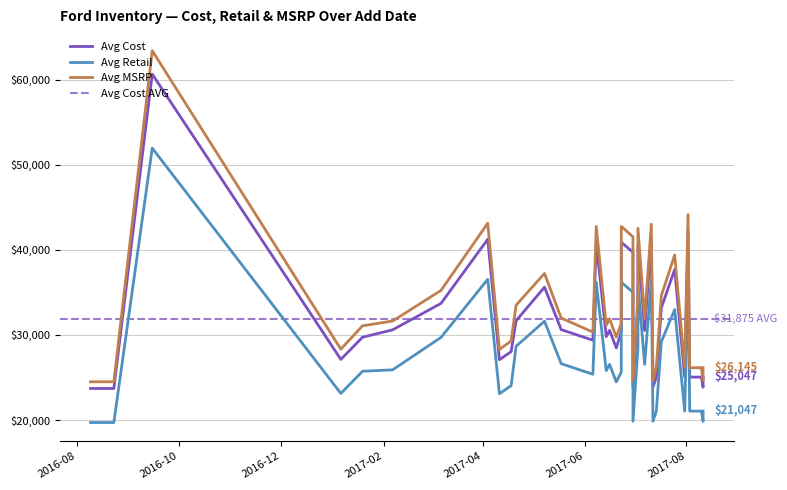

Which series has the largest total across all categories?

Avg MSRP